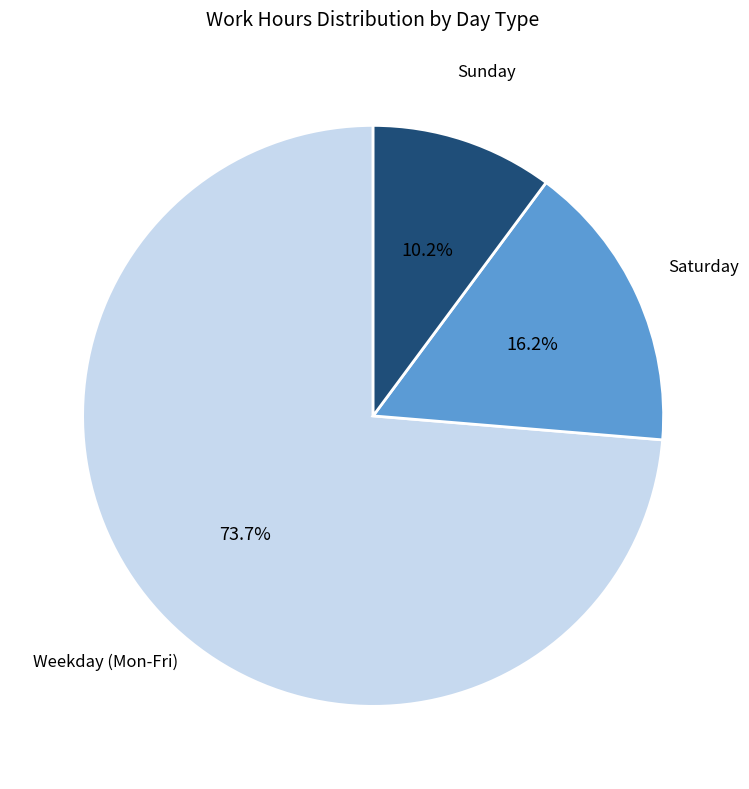

Does Sunday account for over 50% of the chart?

No